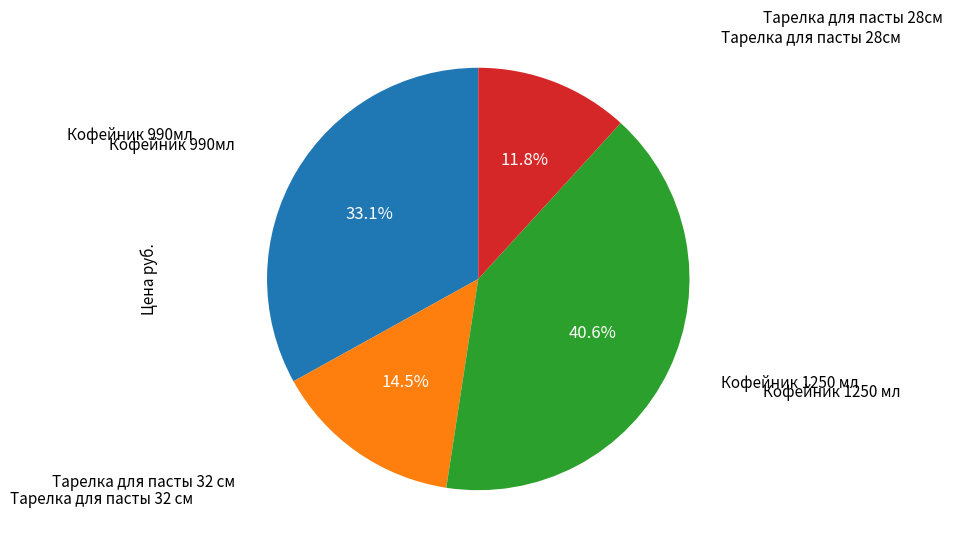

Is there a majority slice in this chart?

No